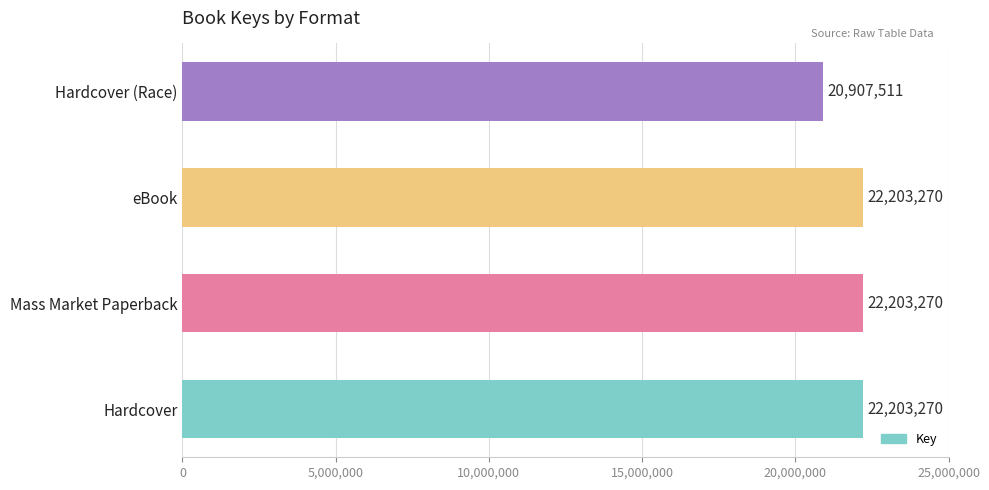

What is the smallest value displayed?

20907511